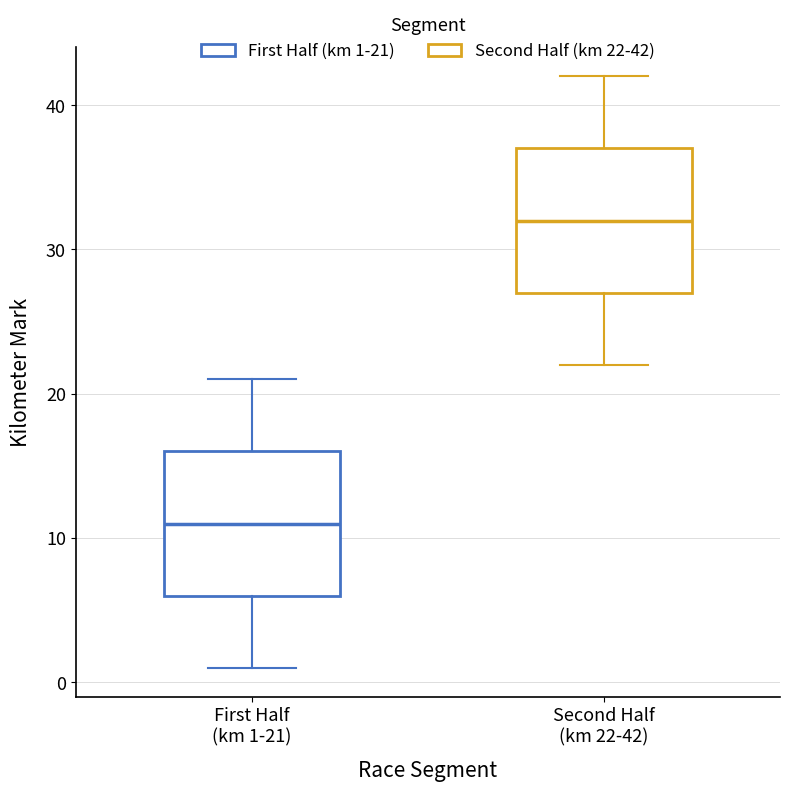

Which box's median line is the lowest?

First Half (km 1-21)